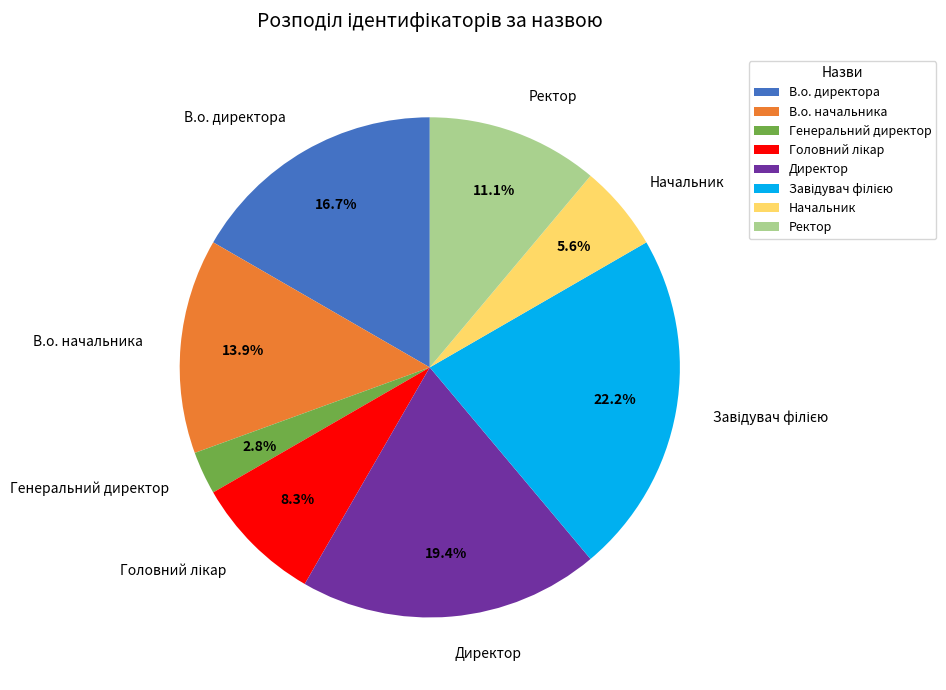

To the nearest percent, what portion does В.о. директора represent?

17%